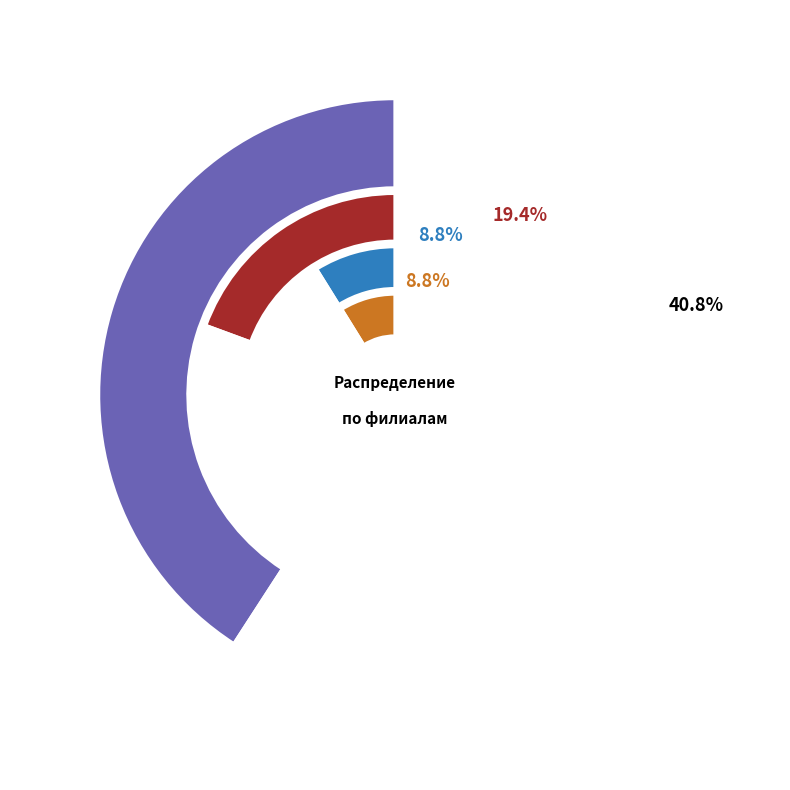

Do Павлово-Посадское ПАТП and Филиал ОАО СО ЕЭС together represent more than half of the pie?

No